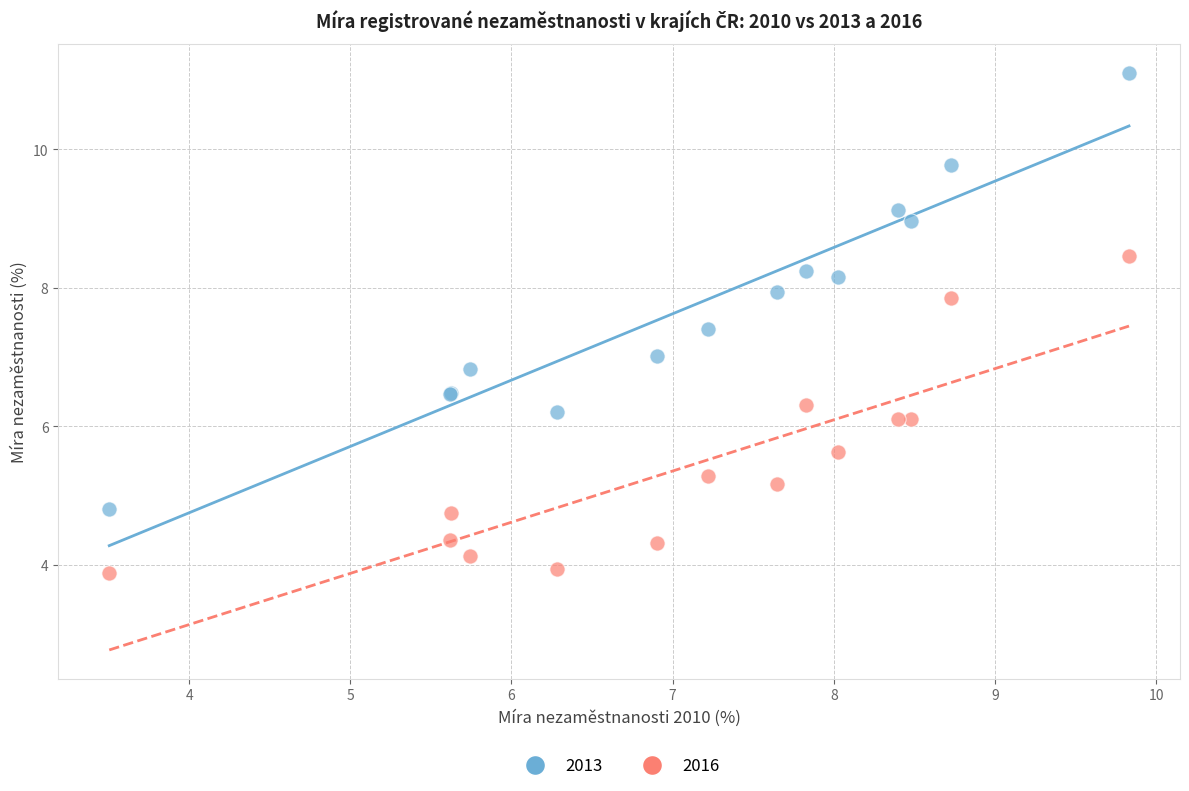

Which series contains the lowest Y value?

2016